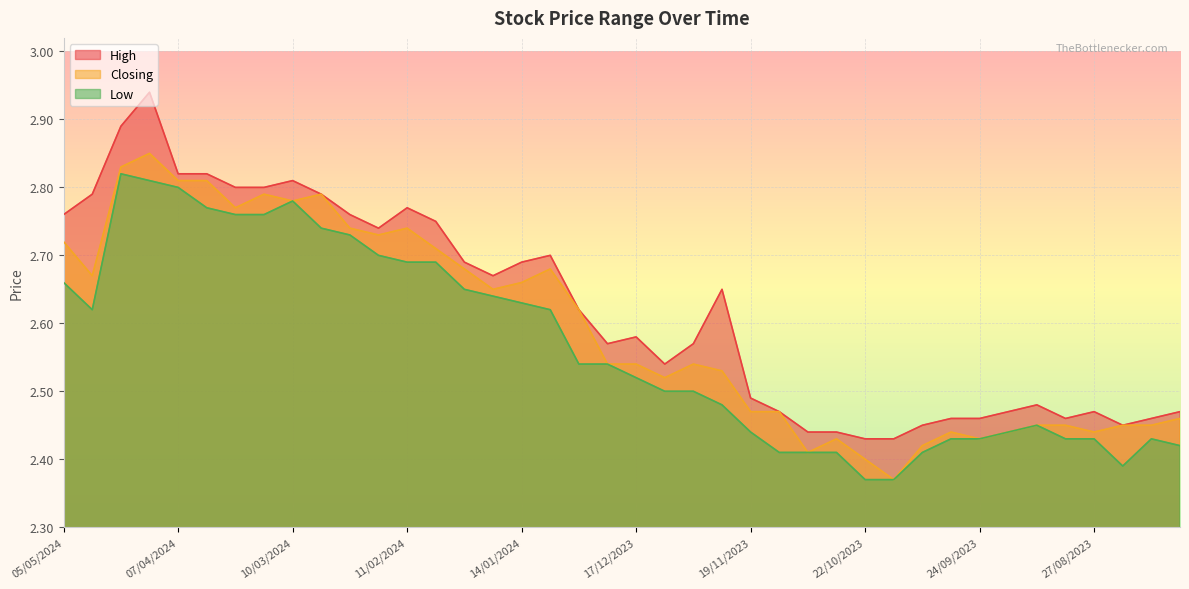

What is the sum of the Closing values at 24/09/2023 and 03/03/2024?

5.2